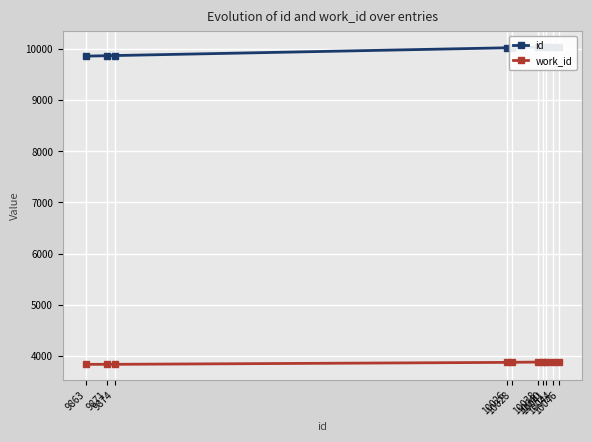

What value does the work_id series have at 10040?

3876